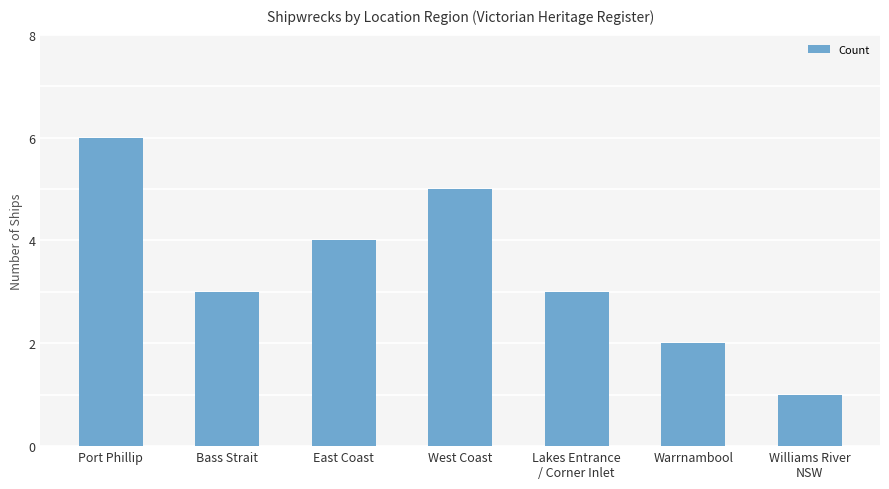

The value at East Coast is 6. True or false?

False